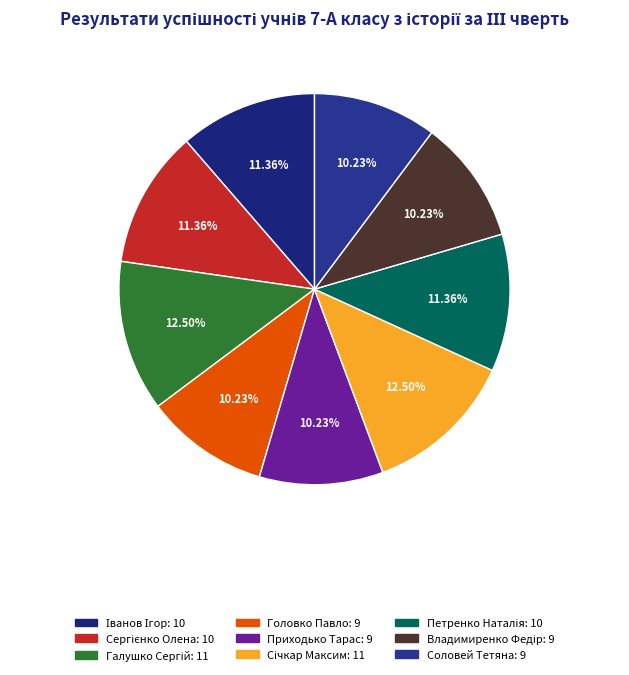

Count the number of slices in the pie.

9